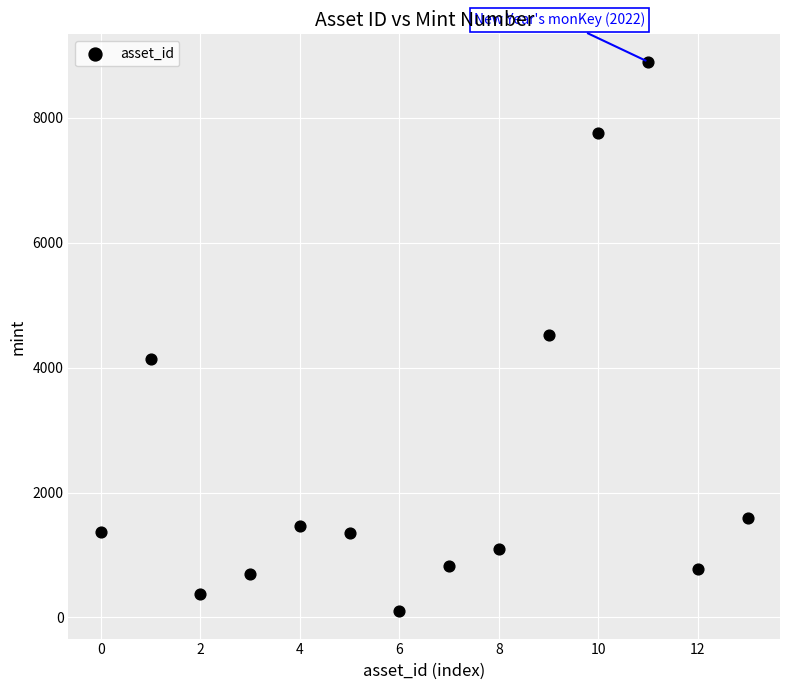

What is the range of Y values (max minus min)?

8799